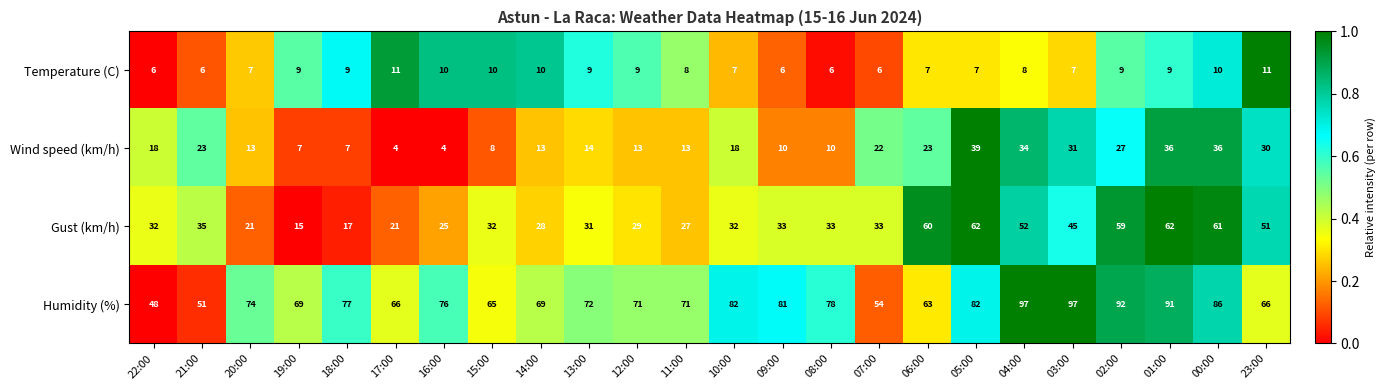

Is it true that Humidity (%) equals 161 at 01:00?

False